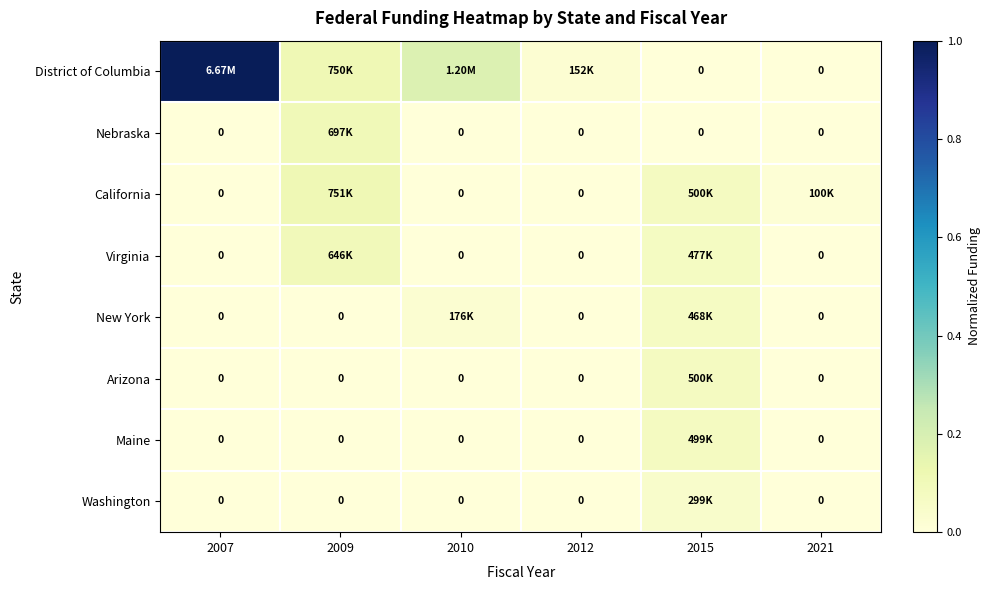

Which category has the lowest value across all series?

2015